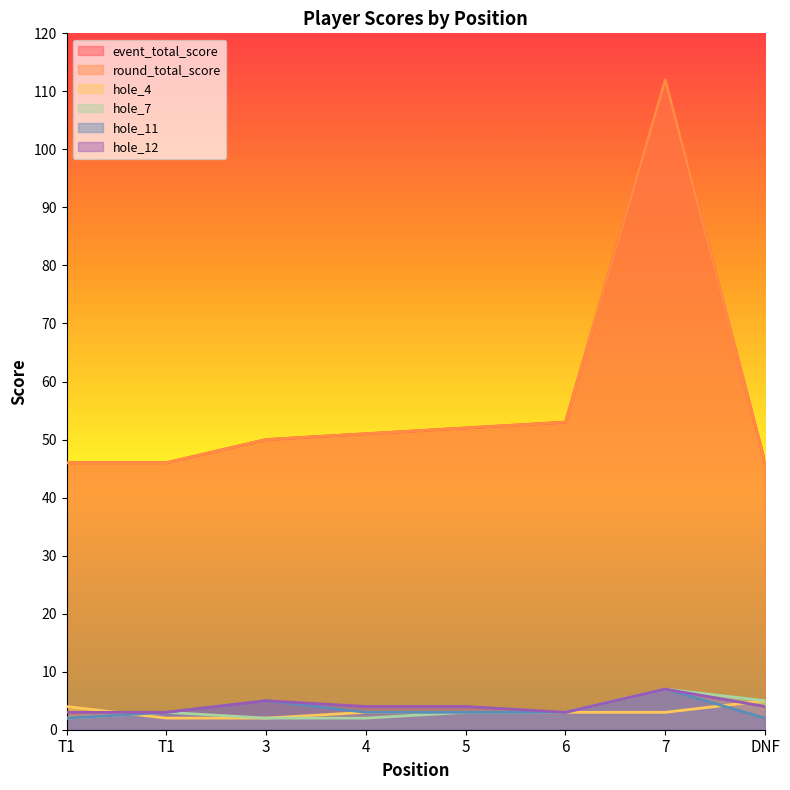

Where does the round_total_score series first go above 51?

5